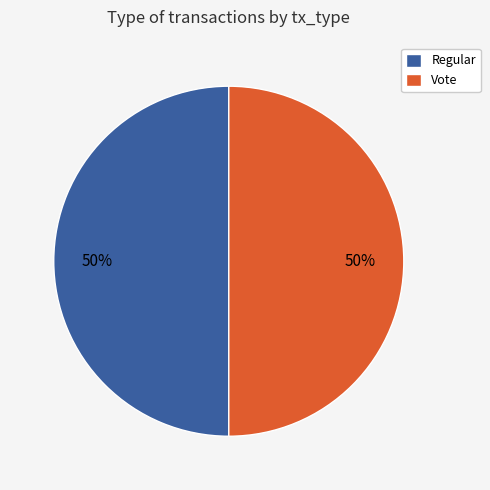

What is the ratio of the value at Vote to the value at Regular?

1.0